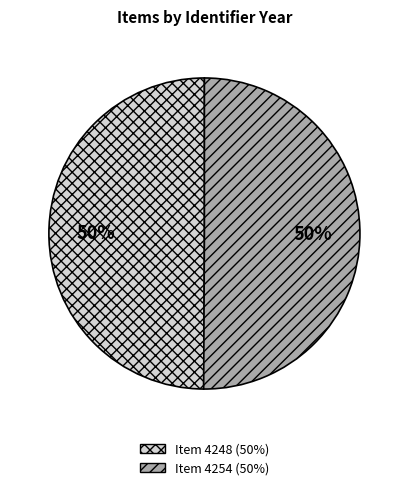

Approximately how many times larger is the value at Item 4248 compared to Item 4254?

1.0